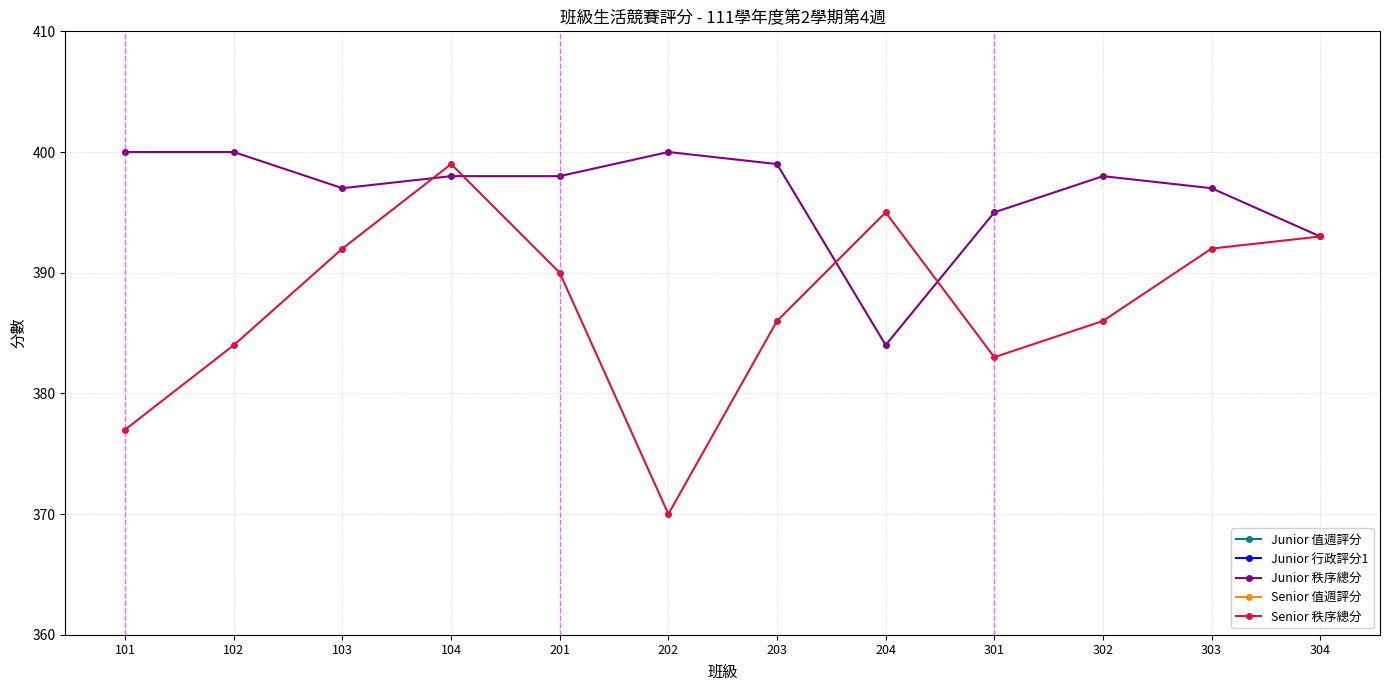

True or false: Junior 值週評分 and Senior 秩序總分 intersect in this chart.

False